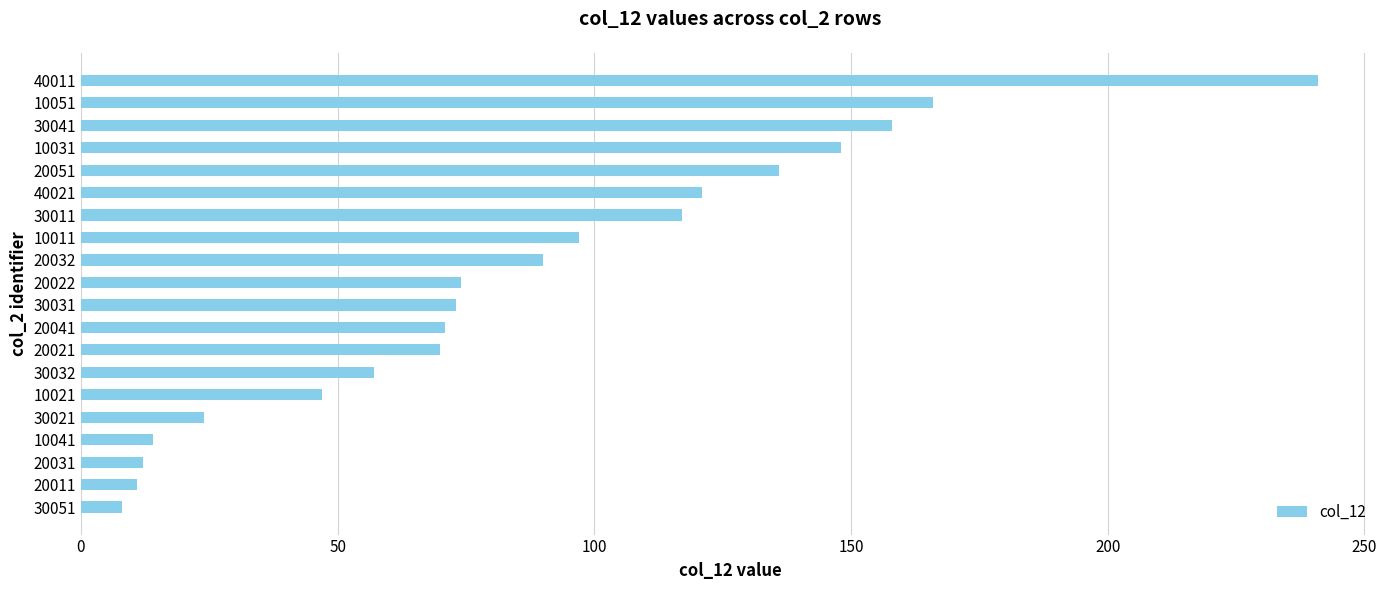

The value at 20011 is 11. True or false?

True